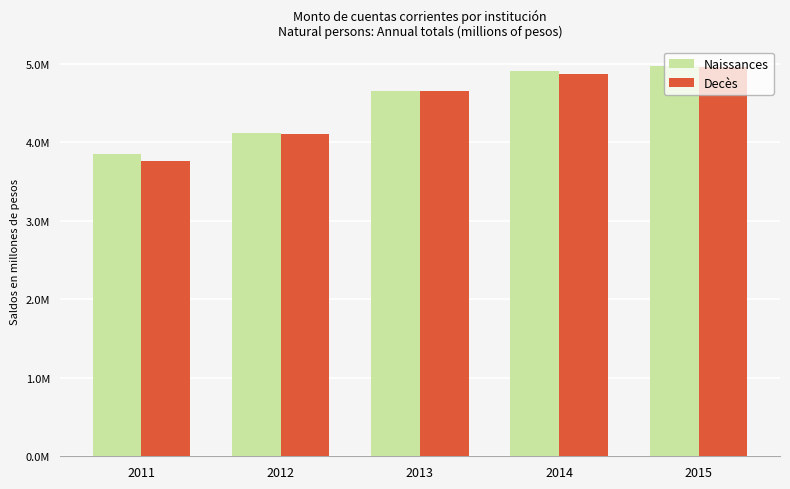

What is the value of the Naissances bar at the 3rd from the left?

4650379.5